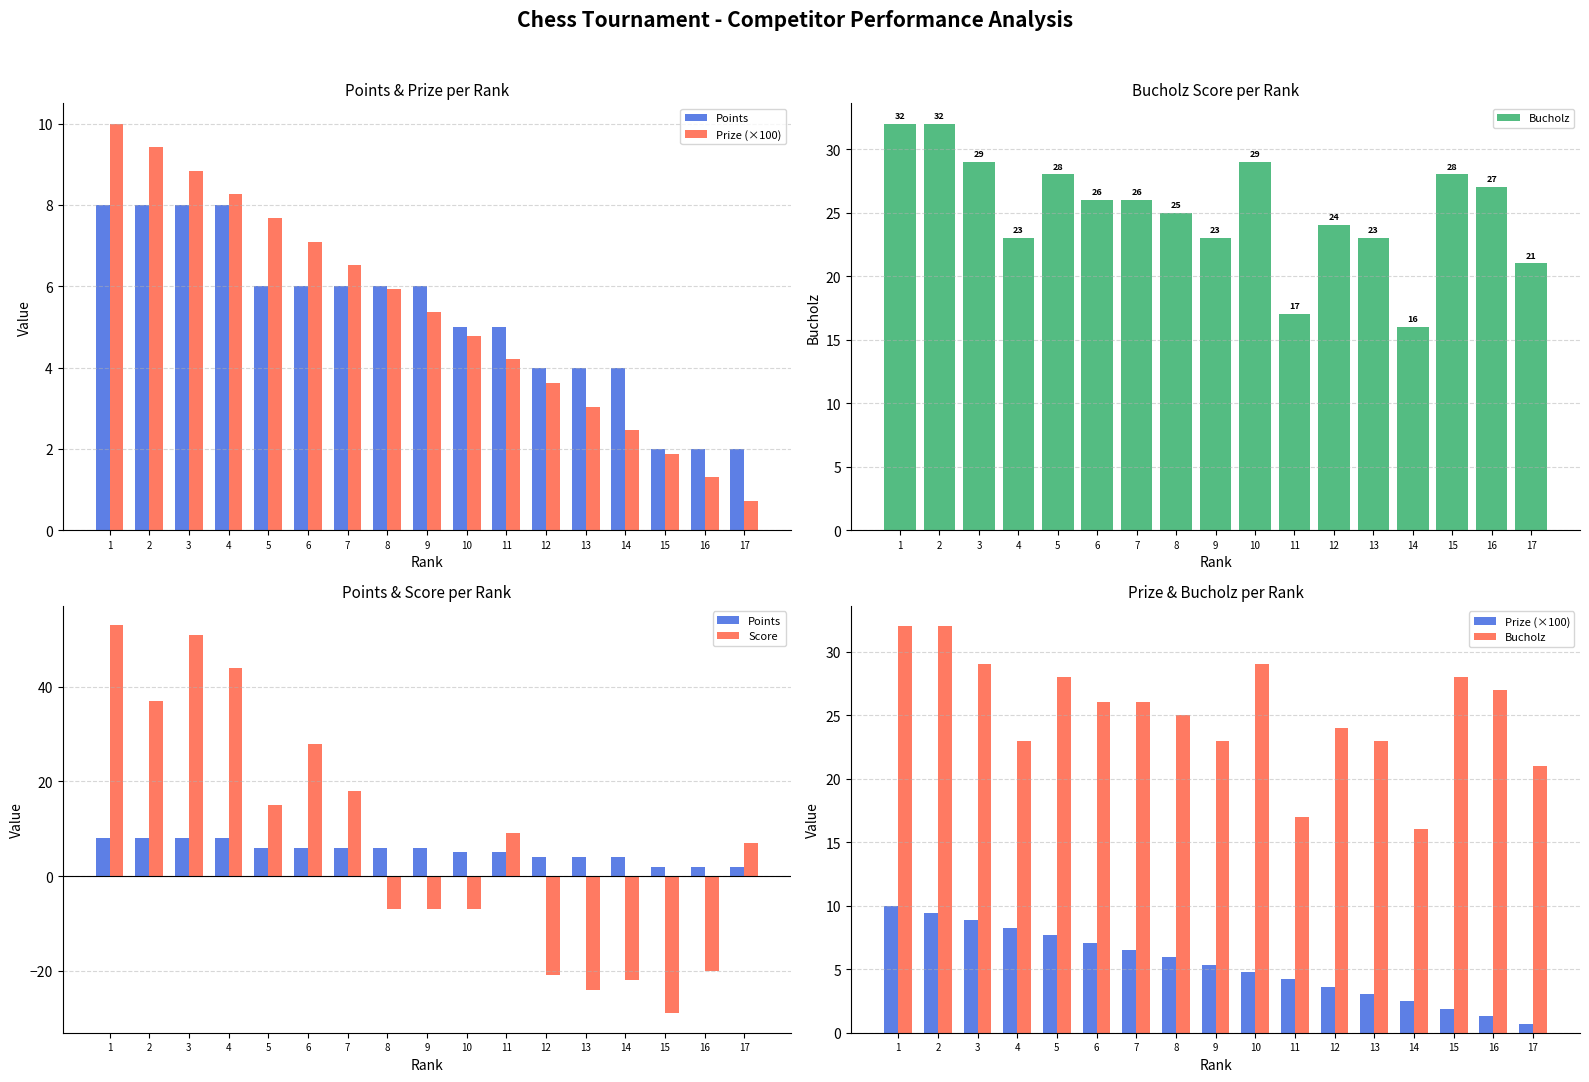

Between 9 and 10, which is larger?

9